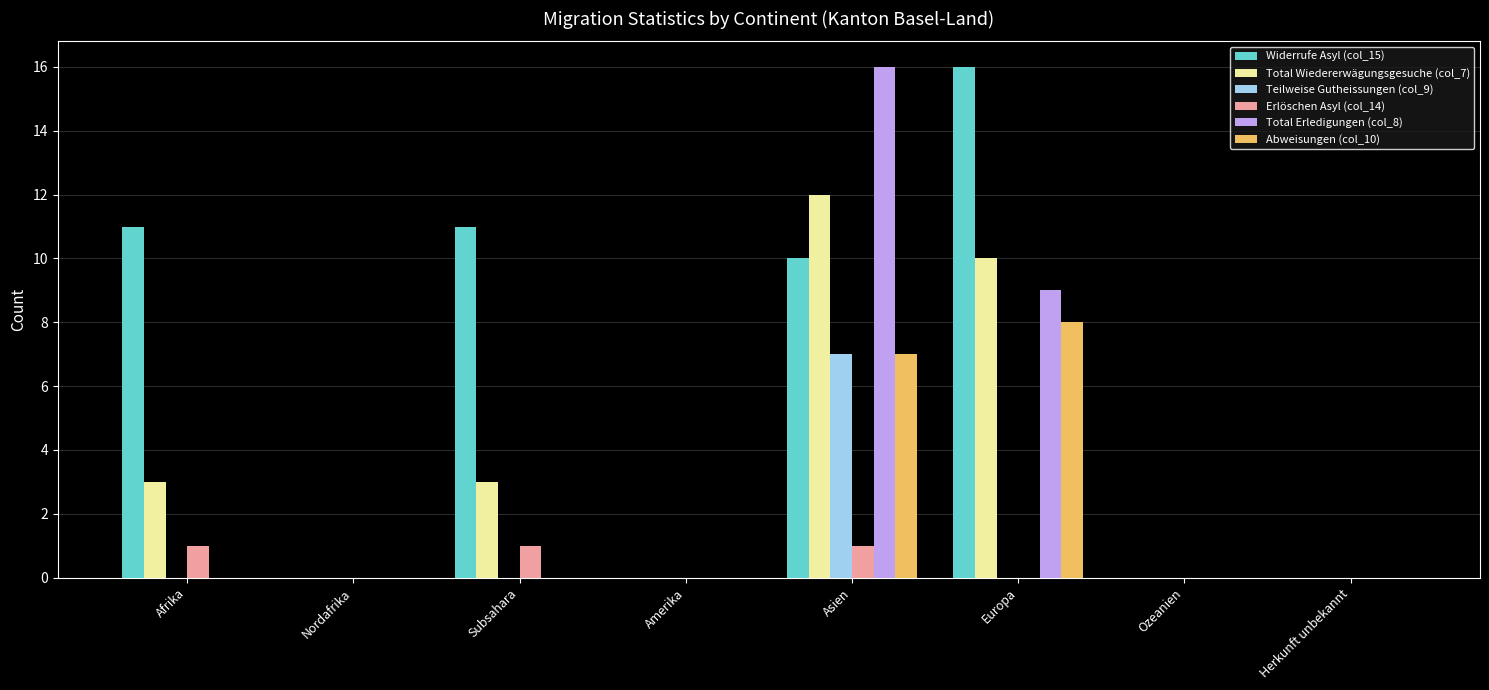

What is the sum of the Erlöschen Asyl (col_14) values at Europa and Subsahara?

1